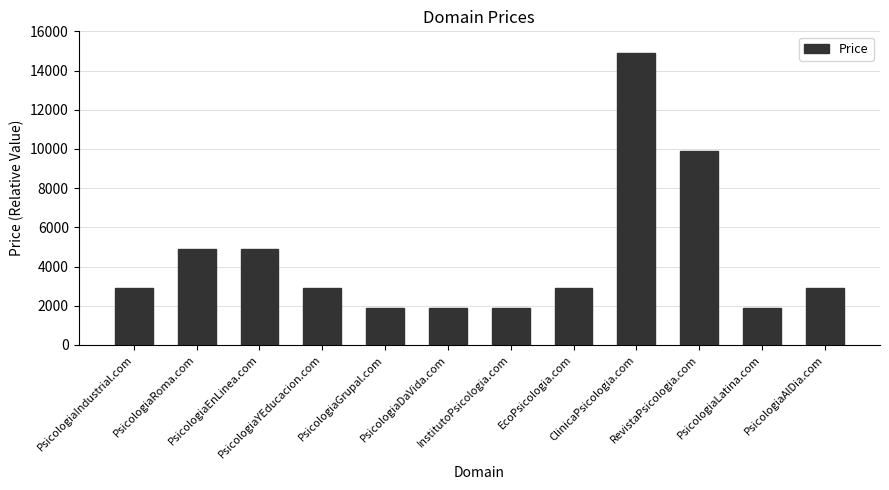

Which label corresponds to the largest value in the chart?

ClinicaPsicologia.com